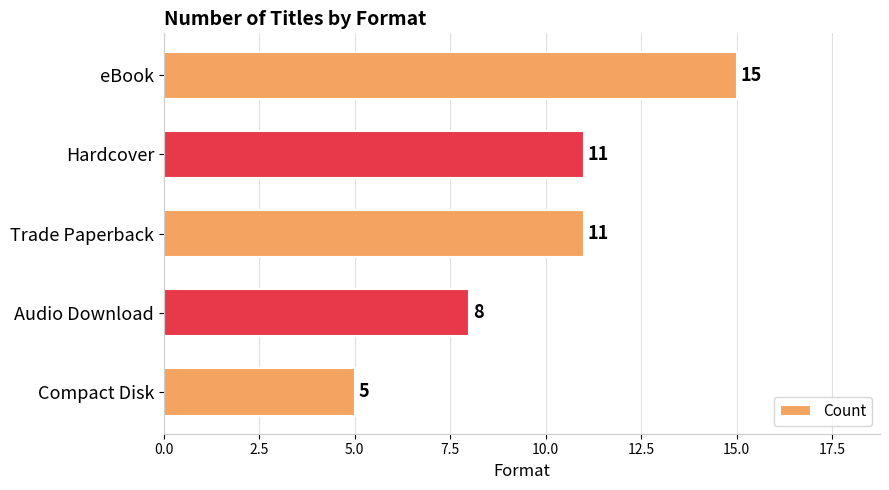

What position from the top is Audio Download?

4